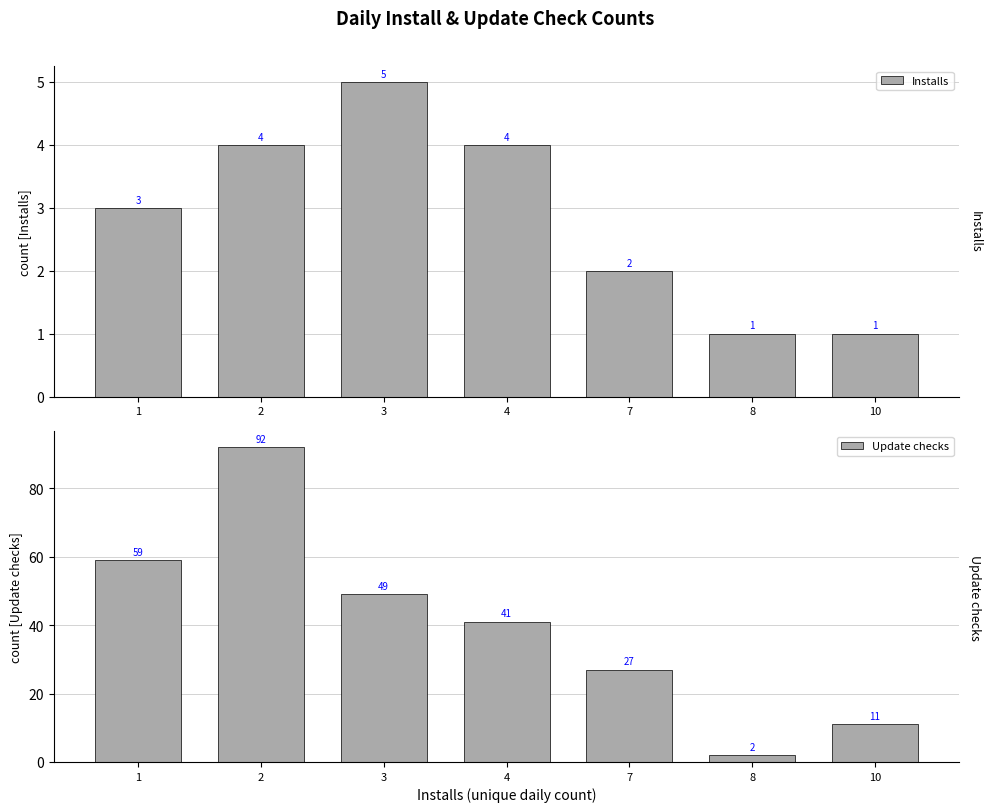

Reading left to right, what are all the values shown in this chart?

Installs: 1=3	2=4	3=5	4=4	7=2	8=1	10=1
Update checks: 1=59	2=92	3=49	4=41	7=27	8=2	10=11